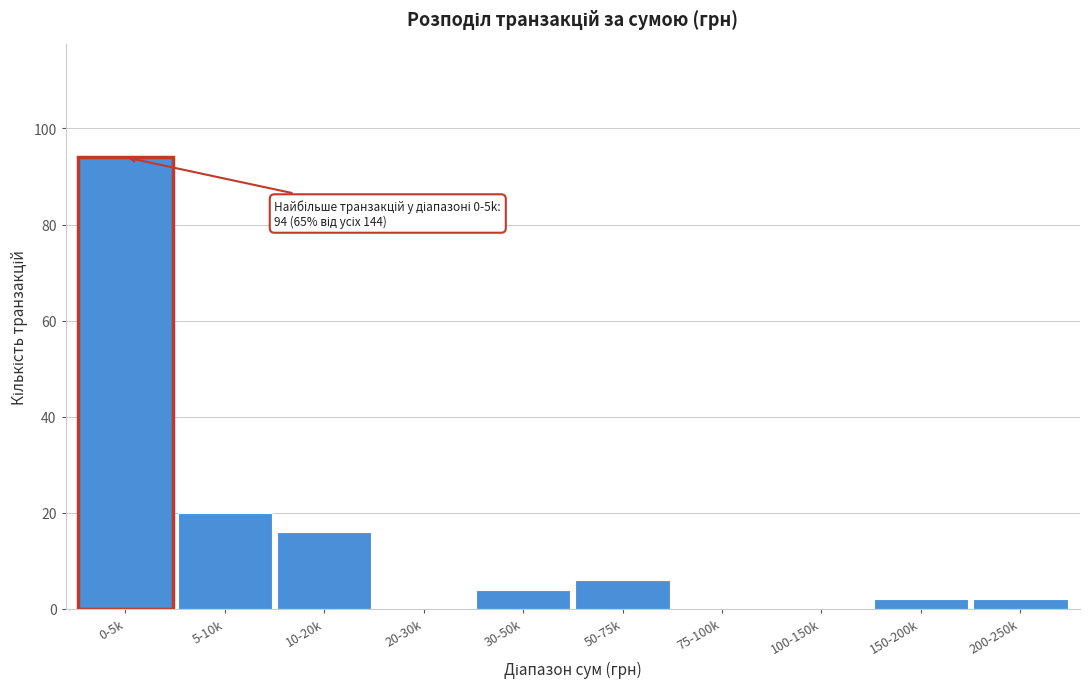

Reading right to left, extract all data points from this chart.

200-250k=2	150-200k=2	100-150k=0	75-100k=0	50-75k=6	30-50k=4	20-30k=0	10-20k=16	5-10k=20	0-5k=94